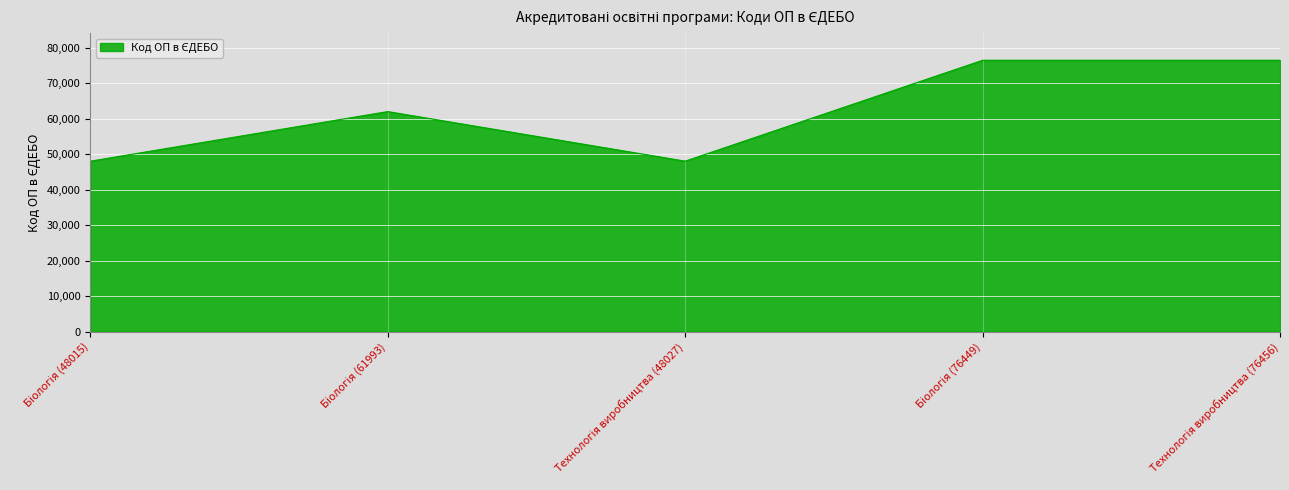

What is the greatest value displayed?

76456